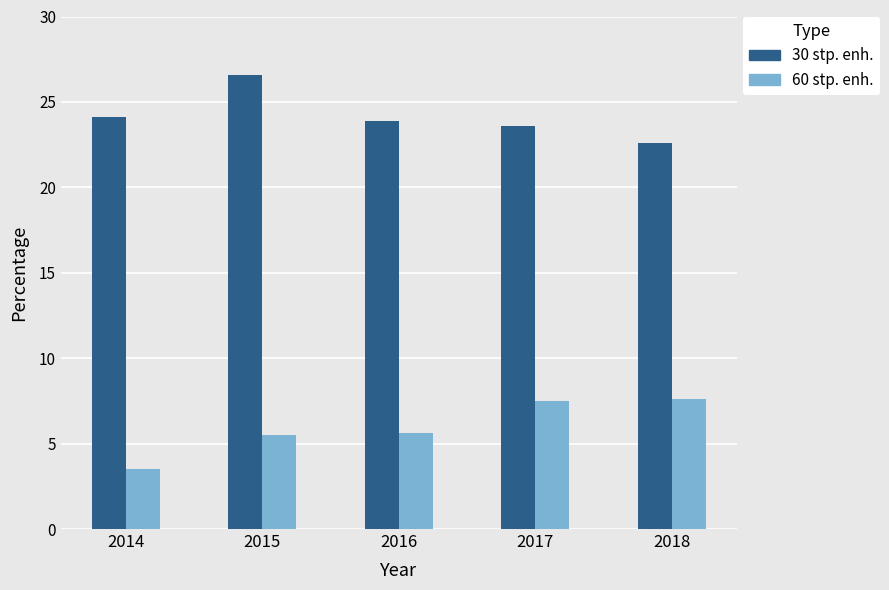

How many 60 stp. enh. values are between 5 and 7?

2